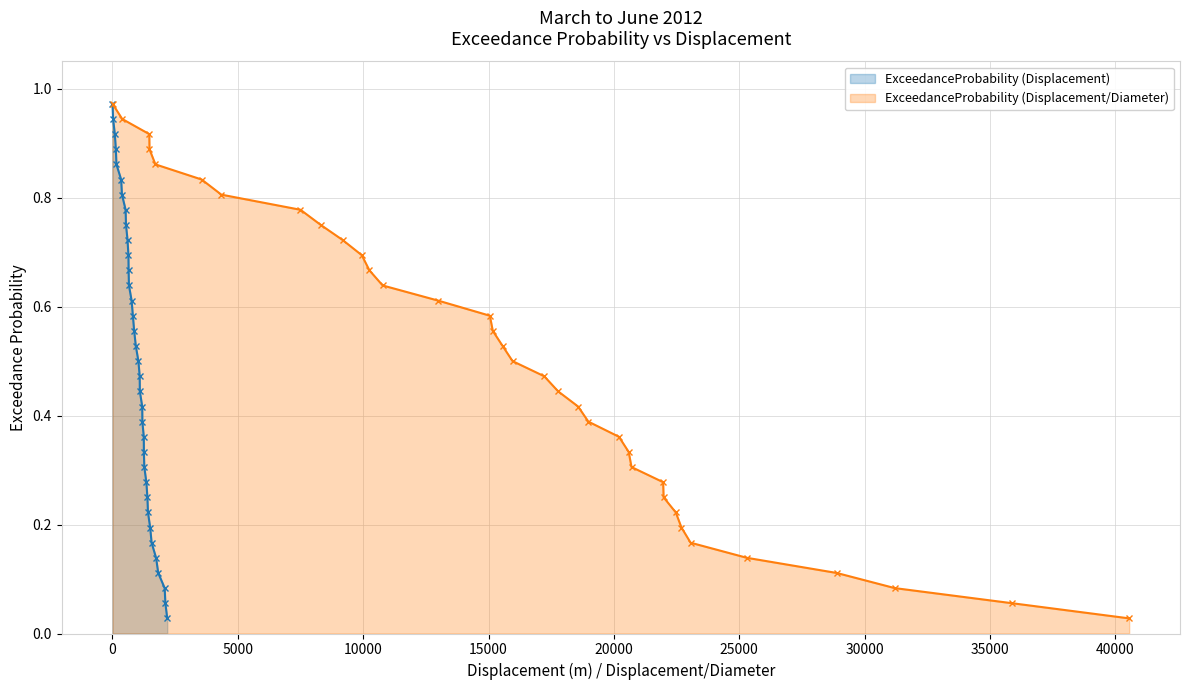

True or false: ExceedanceProbability (Displacement) has more than 0 points higher than both neighbors.

False